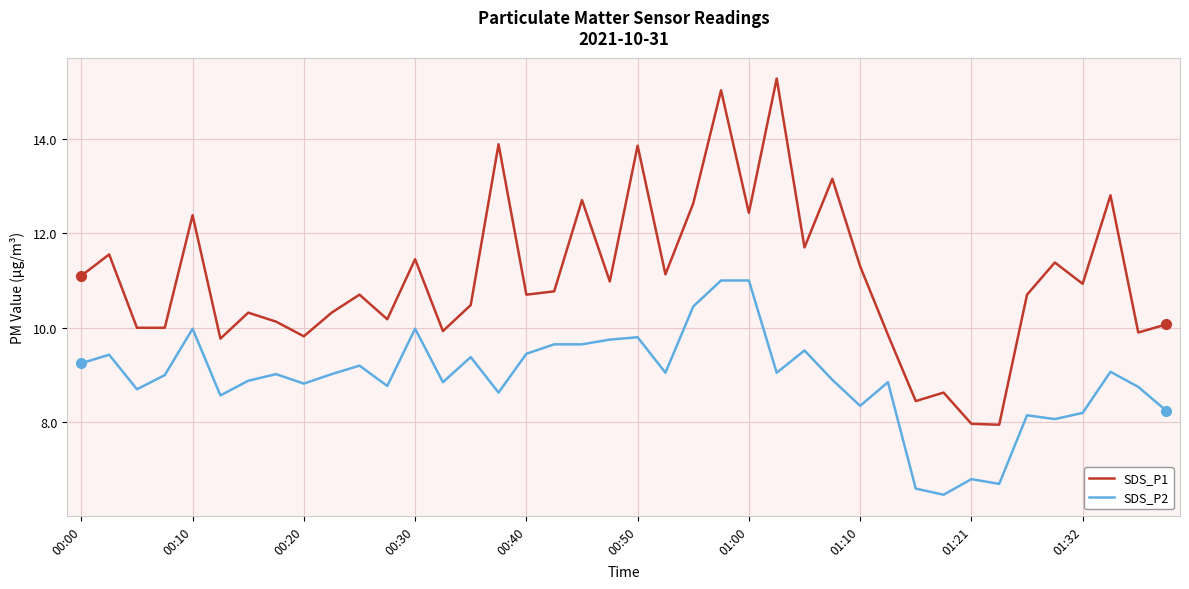

Rank the series by their maximum value, from lowest to highest.

SDS_P2, SDS_P1